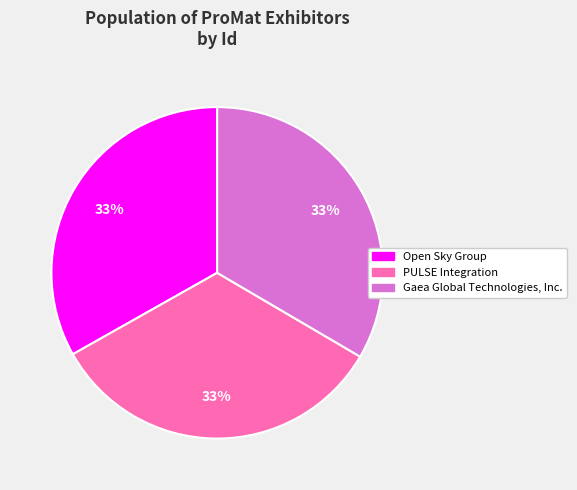

Count the number of slices in the pie.

3